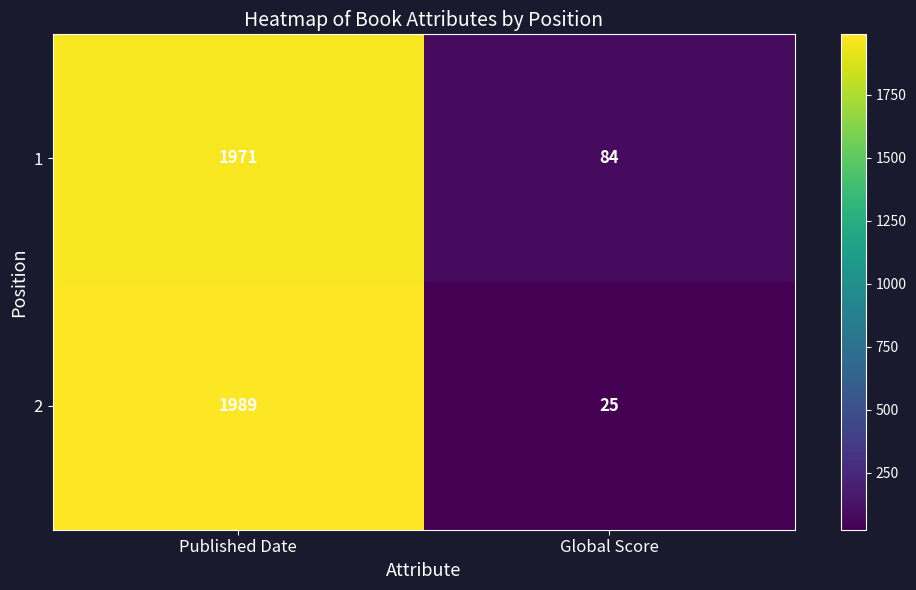

What is the difference between the maximum and minimum values in the 2 series?

1964